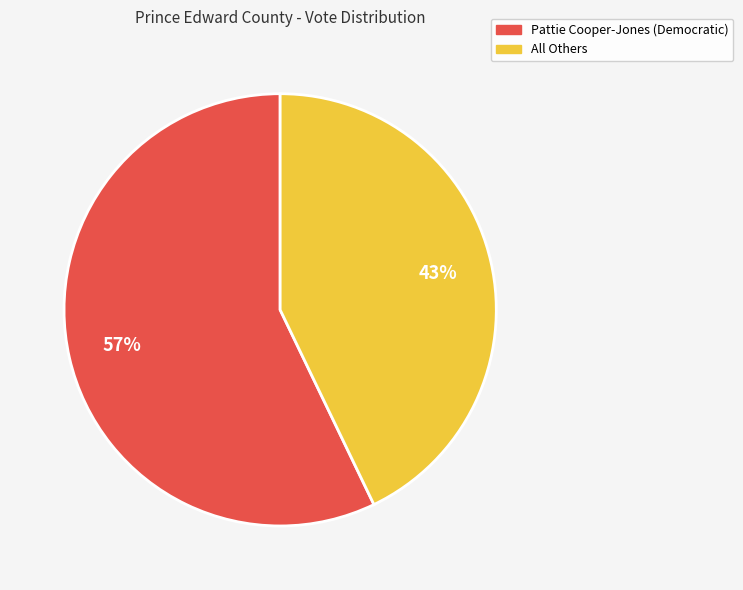

What is the largest slice in the pie chart?

Pattie Cooper-Jones (Democratic)